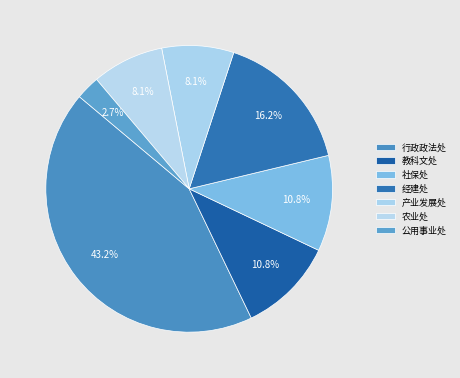

Count the number of slices in the pie.

7